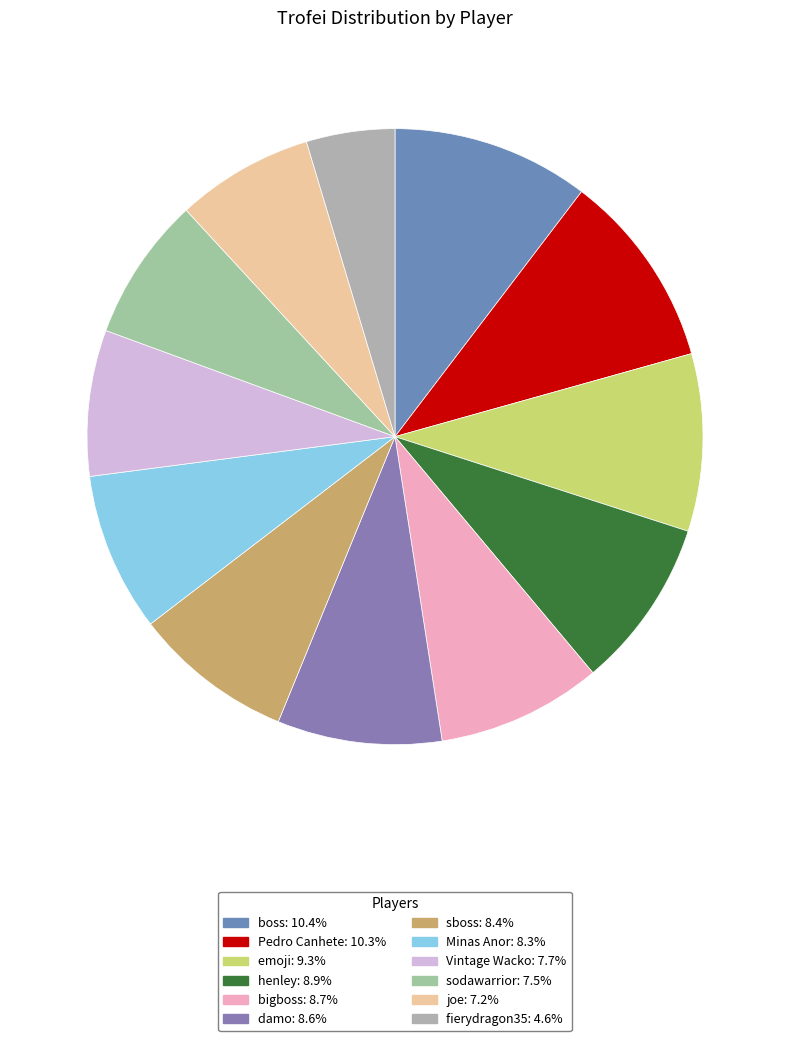

Count the number of slices in the pie.

12